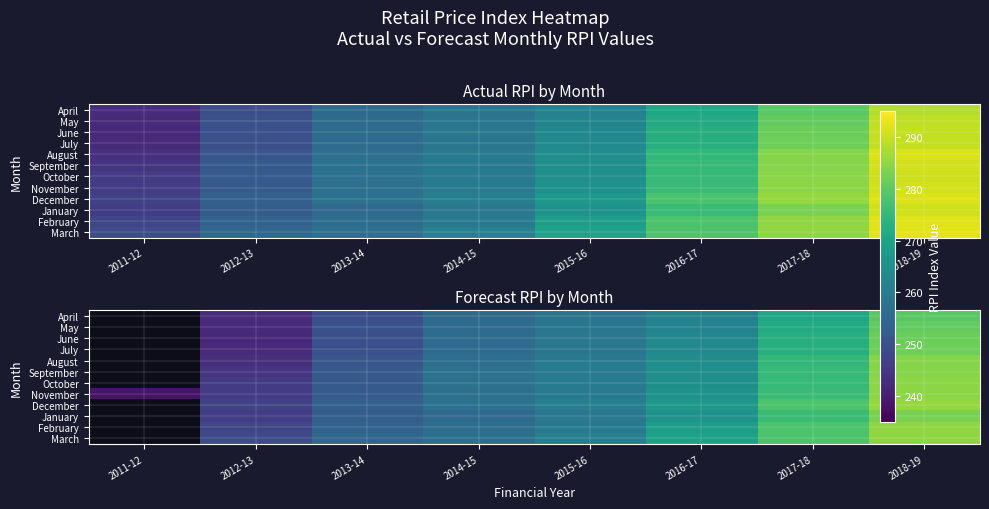

At which category is the sum across all series the highest?

2018-19